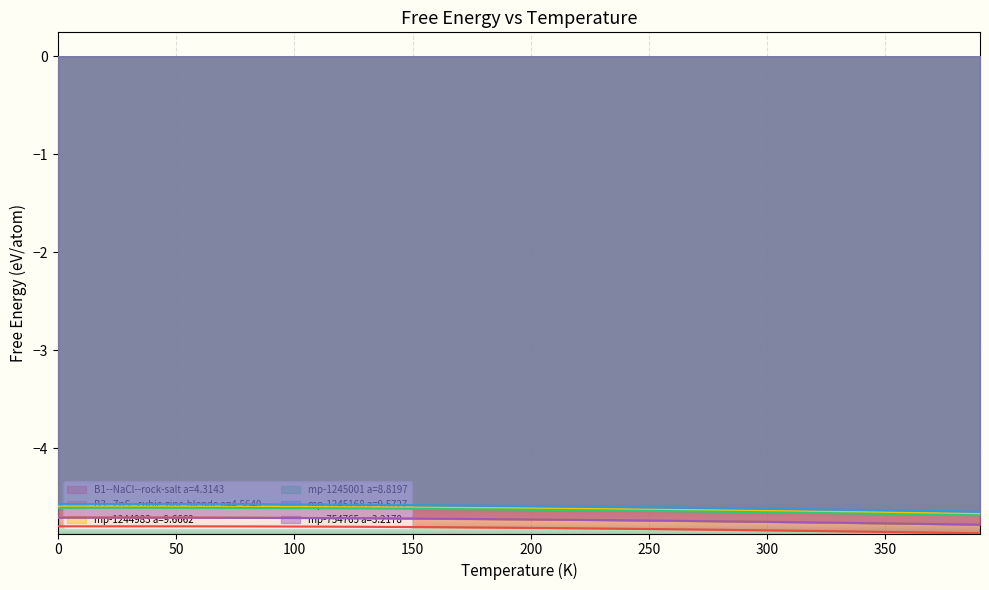

At 50, list the series in order from largest to smallest.

mp-1245168 a=9.5727, mp-1244983 a=9.6662, mp-1245001 a=8.8197, B3--ZnS--cubic-zinc-blende a=4.5640, mp-754765 a=3.2178, B1--NaCl--rock-salt a=4.3143